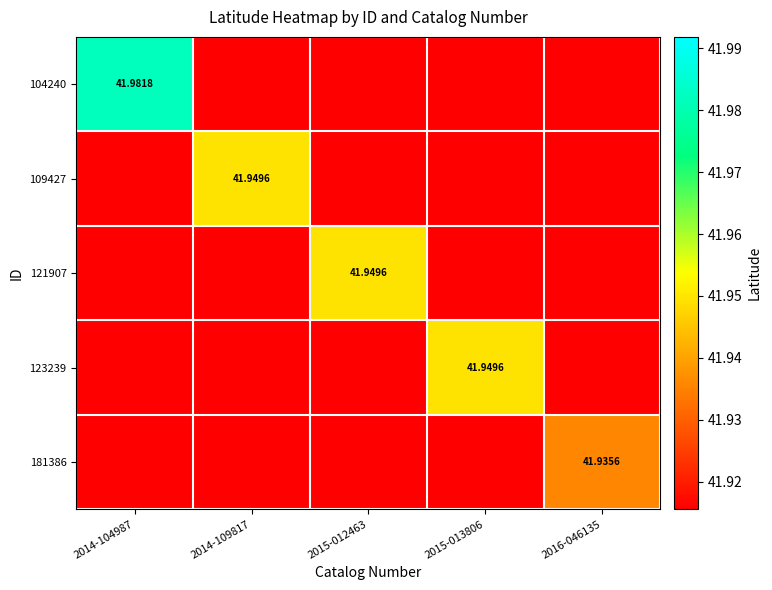

Is it true that 109427 equals 60.7 at 2016-046135?

False